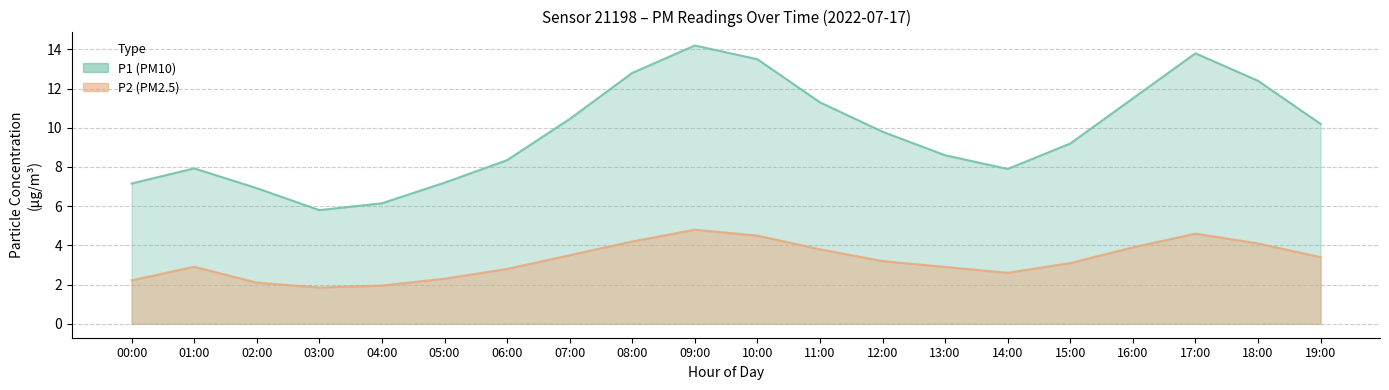

True or false: P2 and P1 intersect in this chart.

False